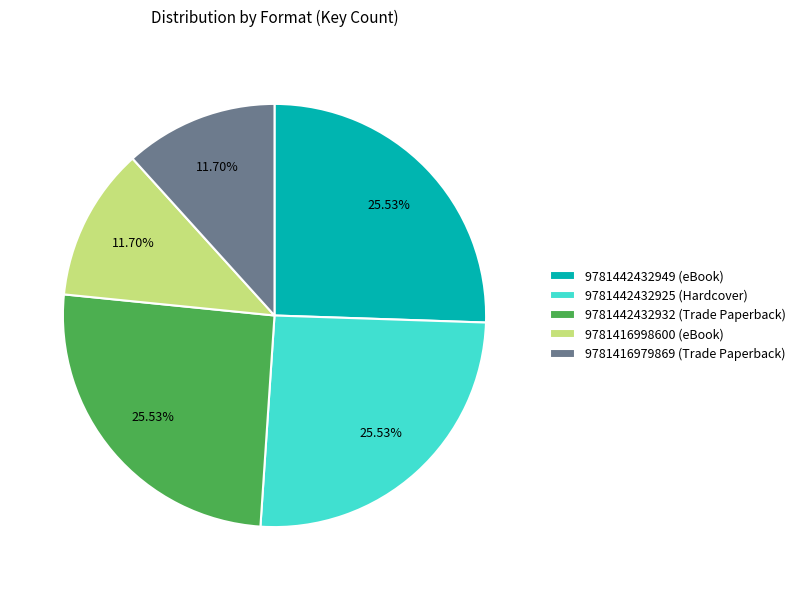

Does any single category account for the majority?

No